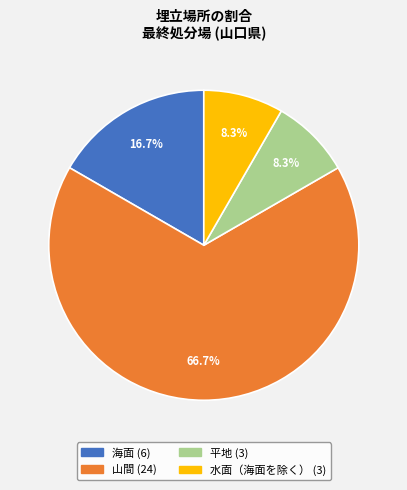

Which has a higher value, 平地 or 海面?

海面